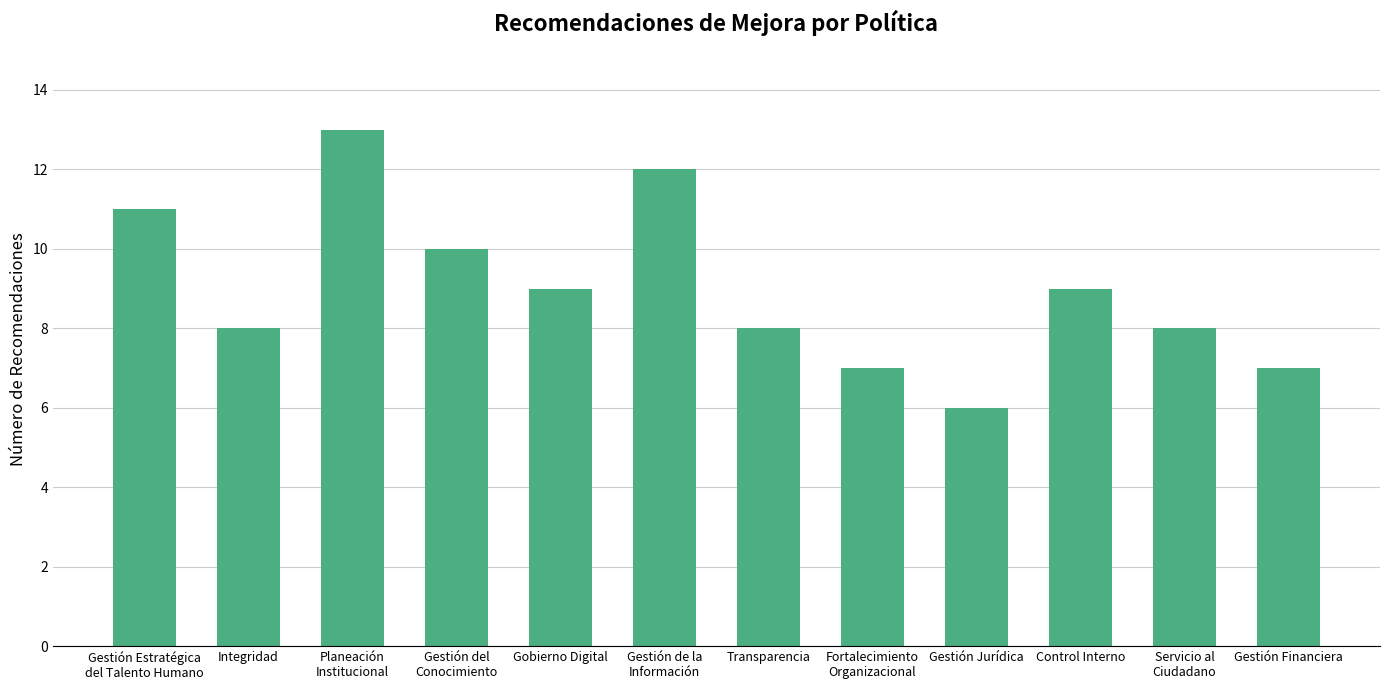

Which label corresponds to the smallest value in the chart?

Gestión Jurídica